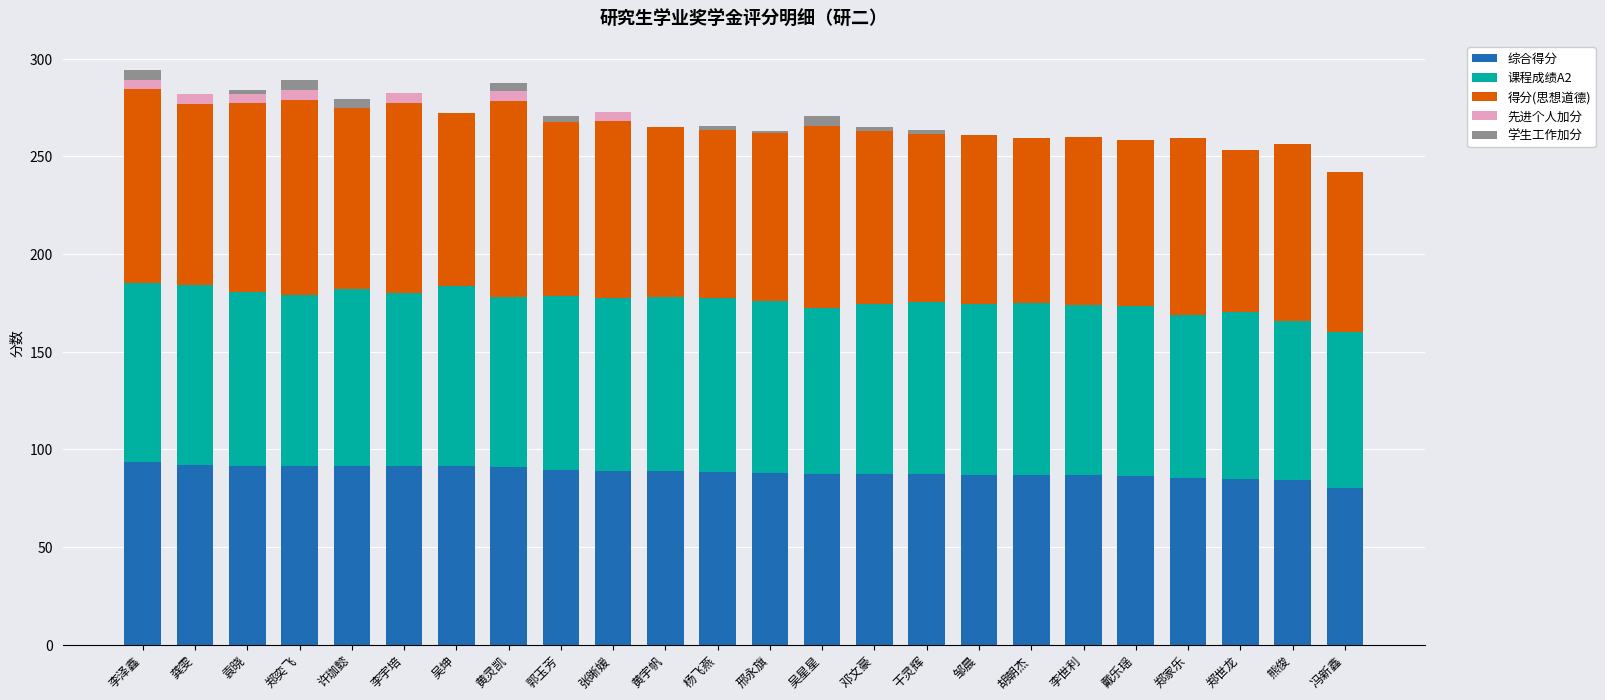

What is the highest value of the 综合得分 series?

93.7